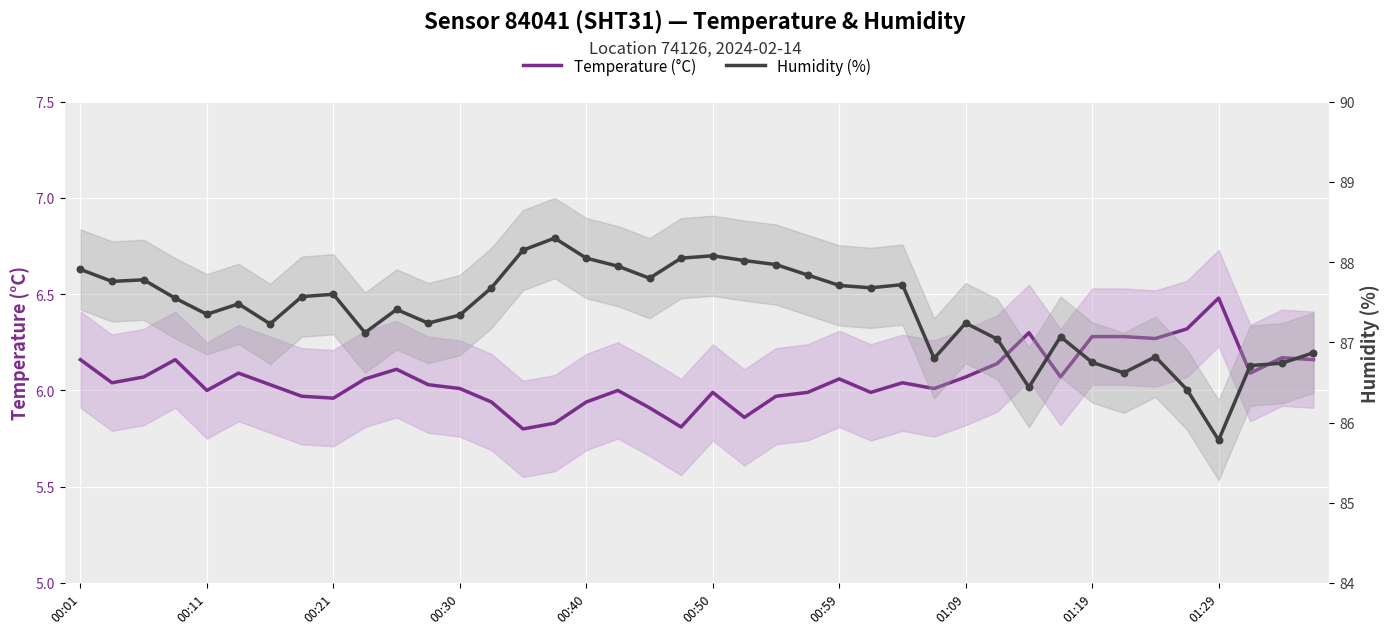

What are all the series names shown in the legend?

Temperature (°C), Humidity (%)